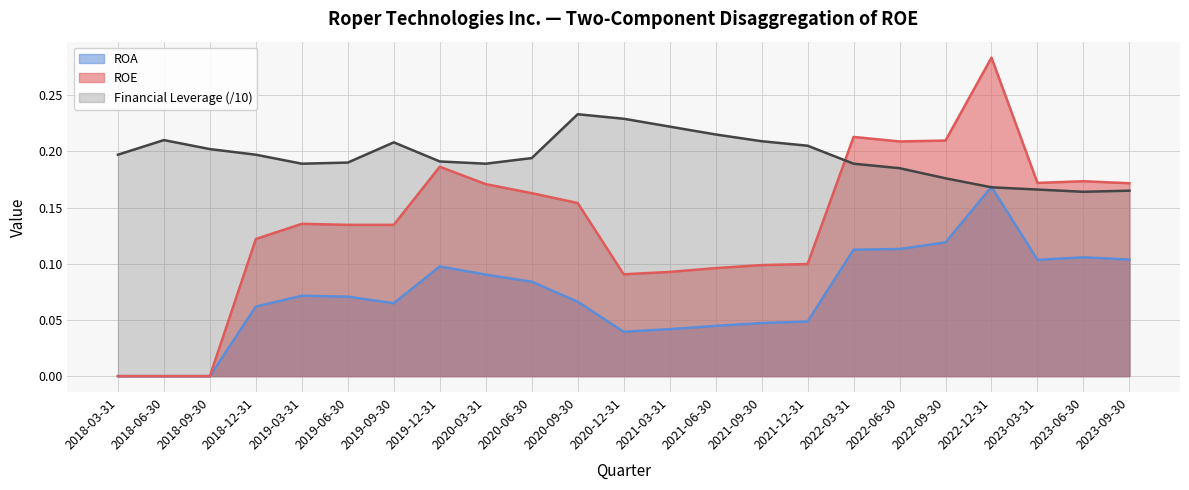

True or false: Financial Leverage has a value of 0.2 at 2022-06-30.

True